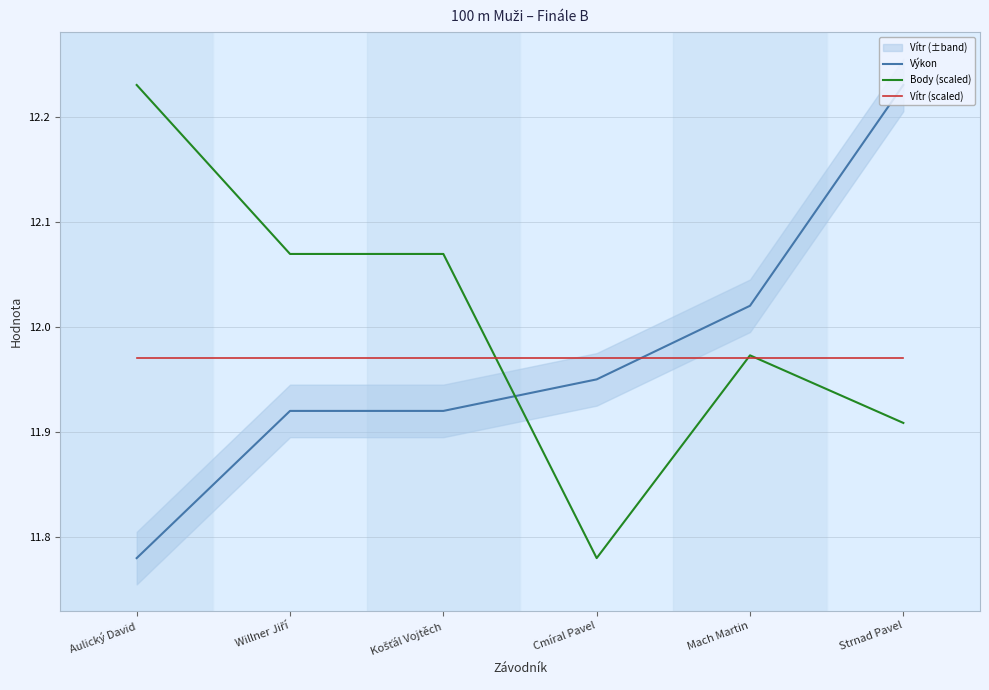

How many data points in Body (scaled) are above 12?

3